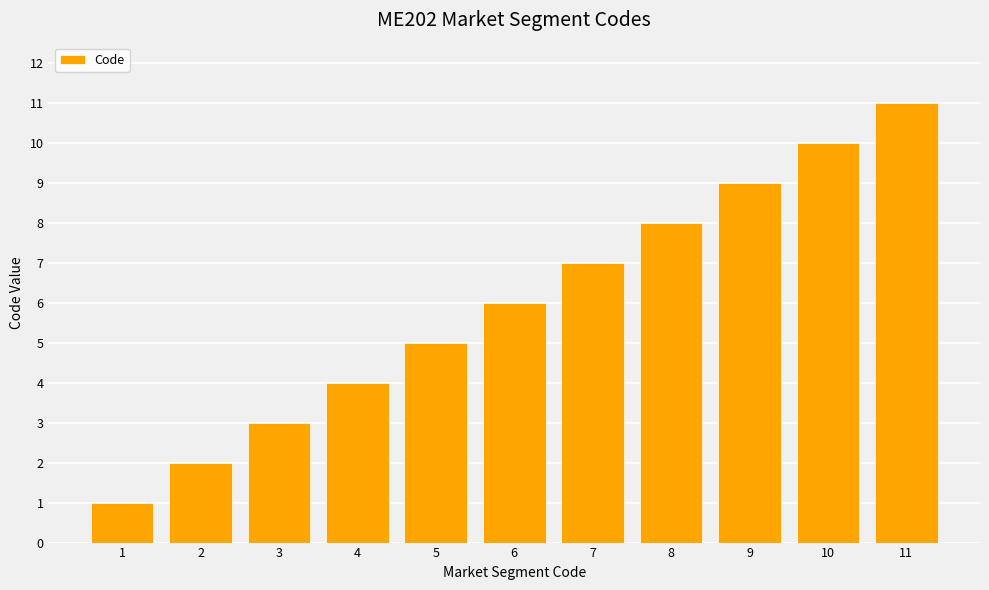

How many values are below 6?

5